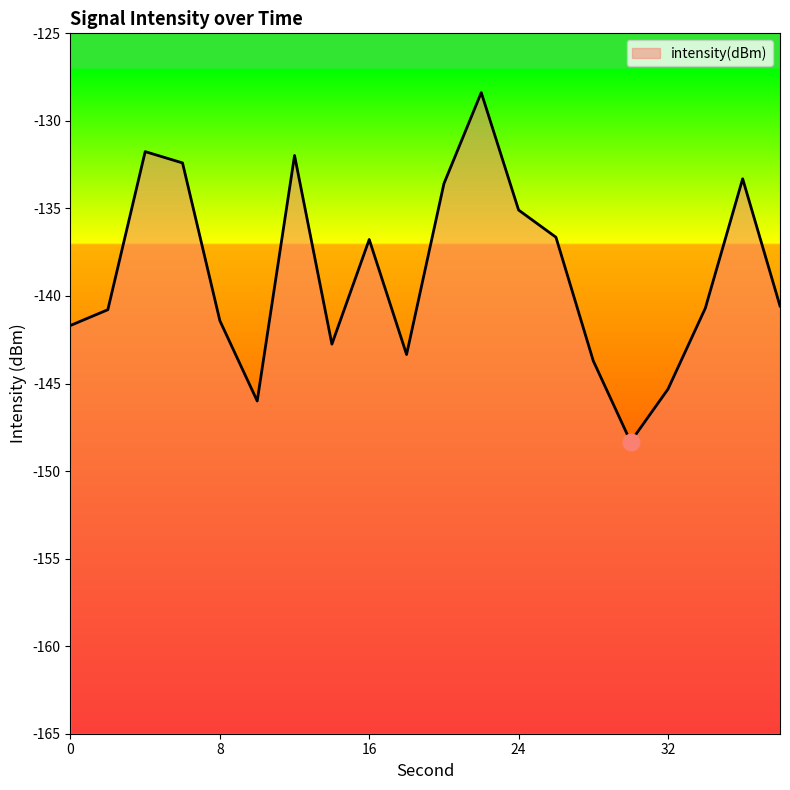

What is the change in value from 4 to 38?

-8.8